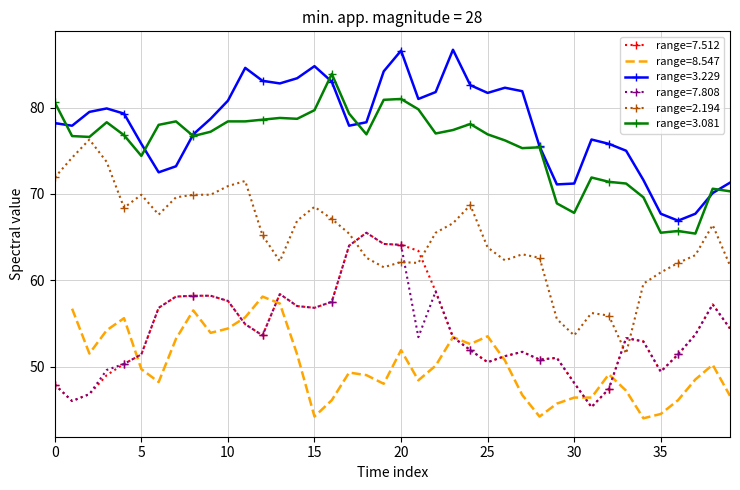

What is the value of the 3.081 point at the 23rd from the left?

77.0